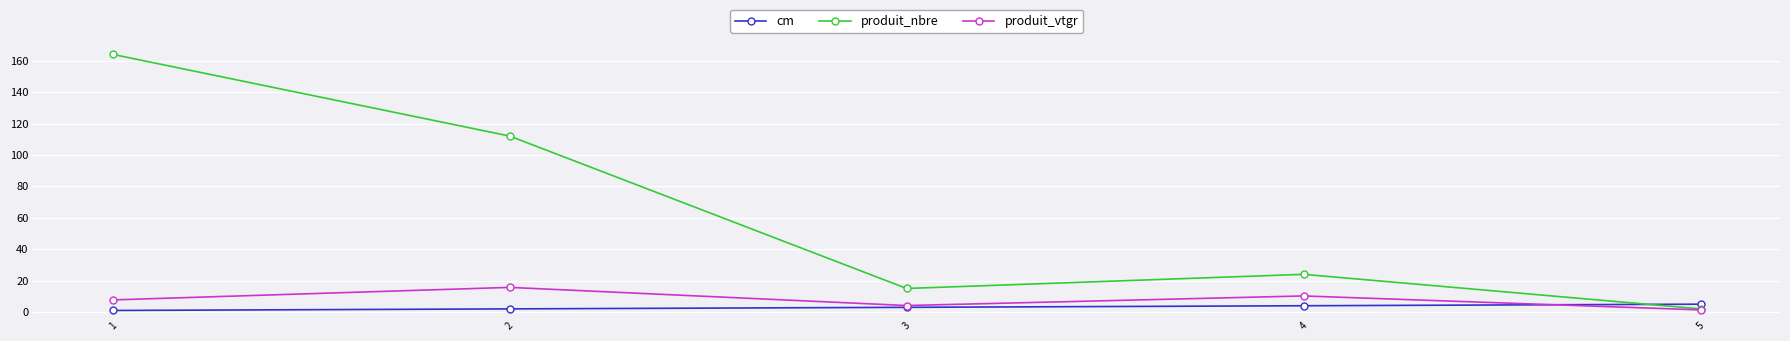

What are all the series names shown in the legend?

cm, produit_nbre, produit_vtgr